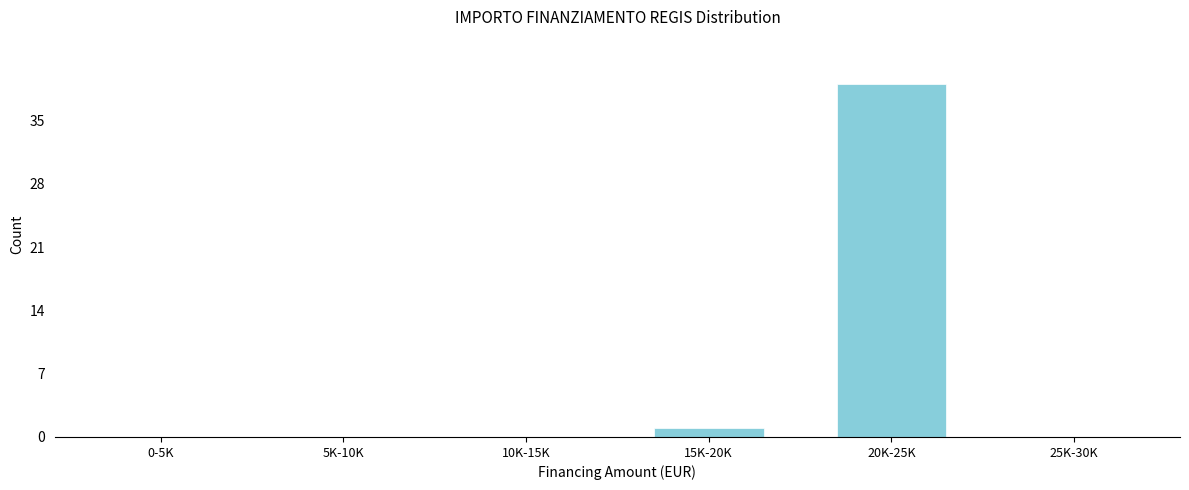

Reading right to left, transcribe all the data shown in this chart.

25K-30K=0	20K-25K=39	15K-20K=1	10K-15K=0	5K-10K=0	0-5K=0